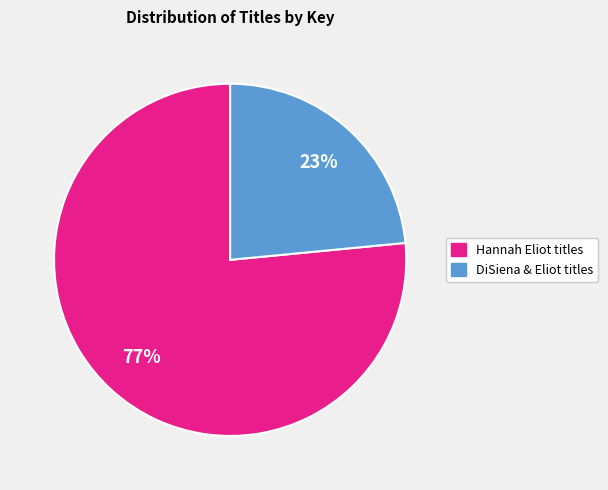

Is there any slice that represents more than half of the pie?

Yes